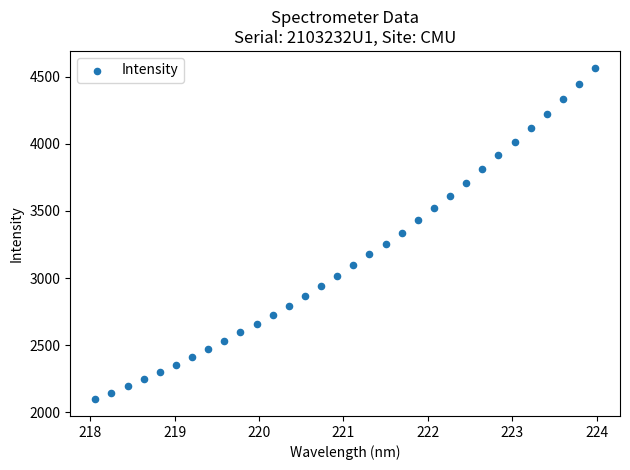

What is the range of Y values (max minus min)?

2470.8